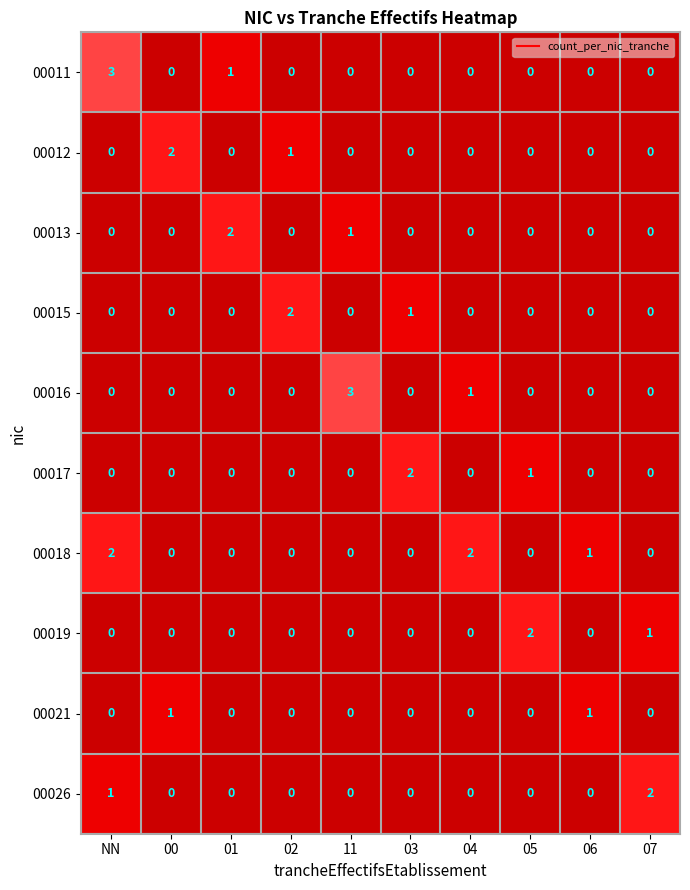

What is the maximum value shown in the chart?

3